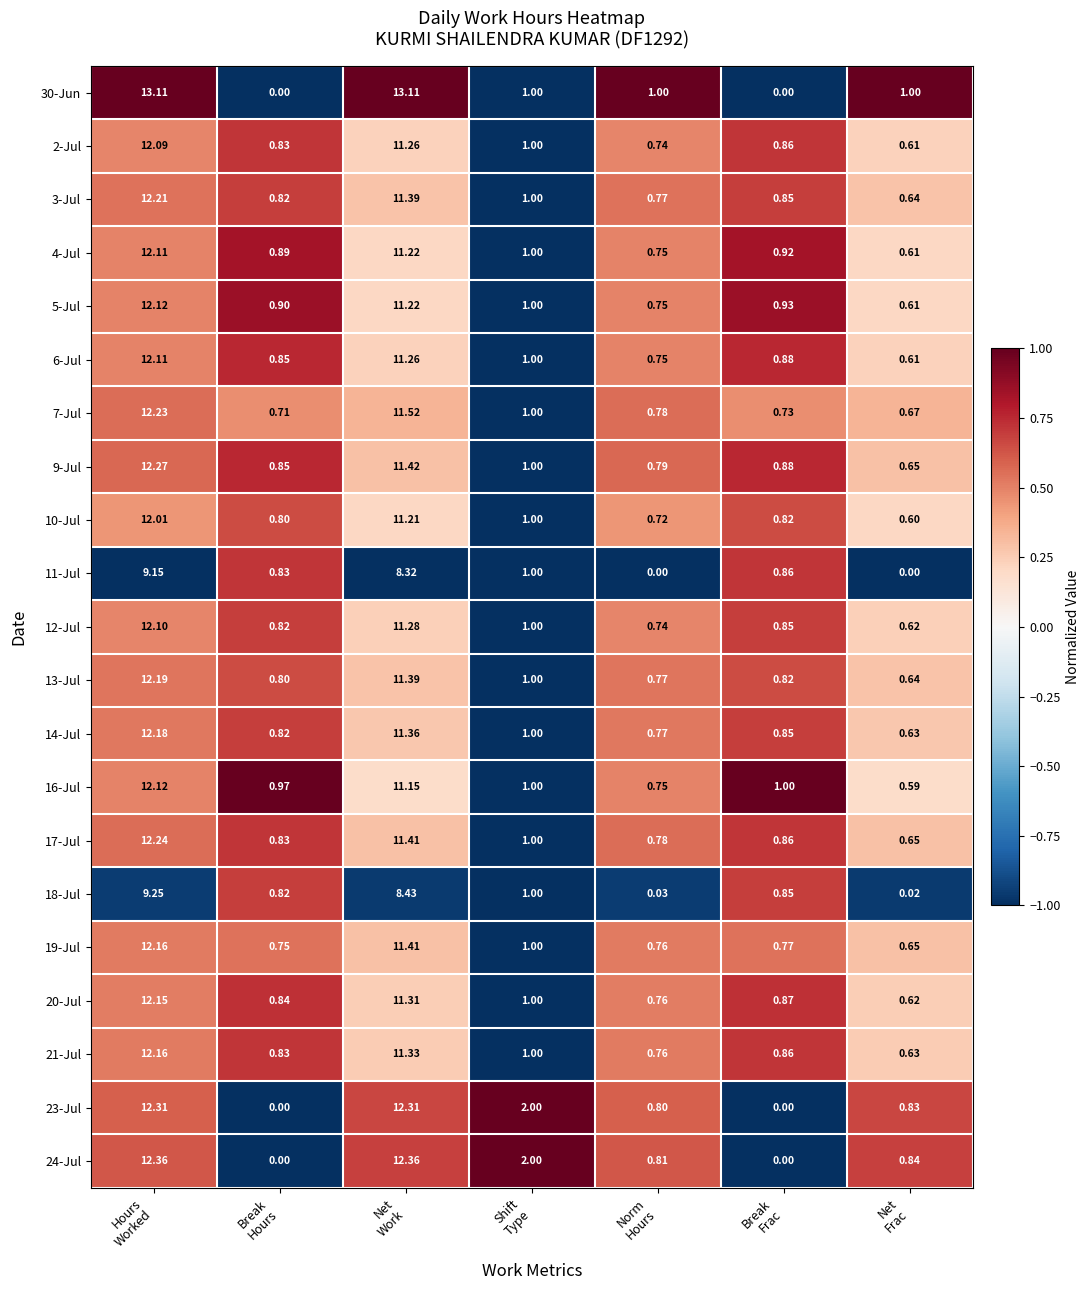

How many data points does each series have?

7